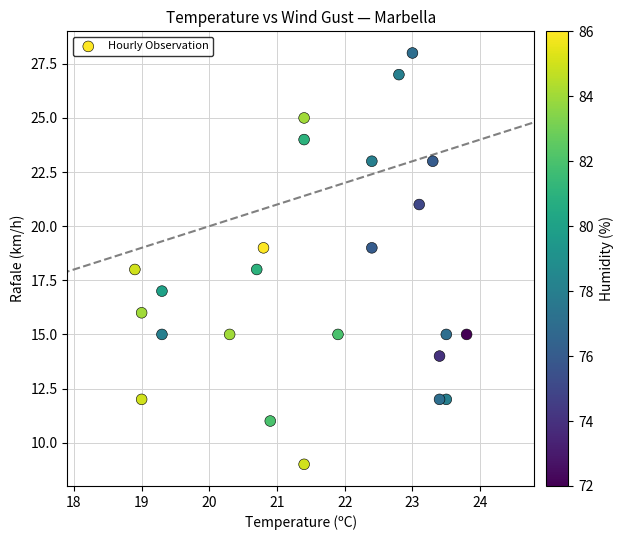

What is the range of Y values (max minus min)?

19